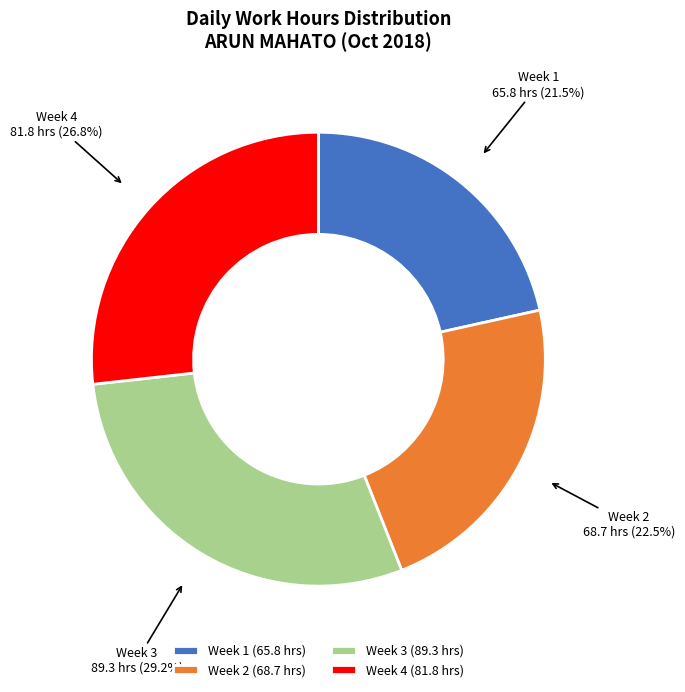

What percentage is NOT represented by Week 3?

70.8%